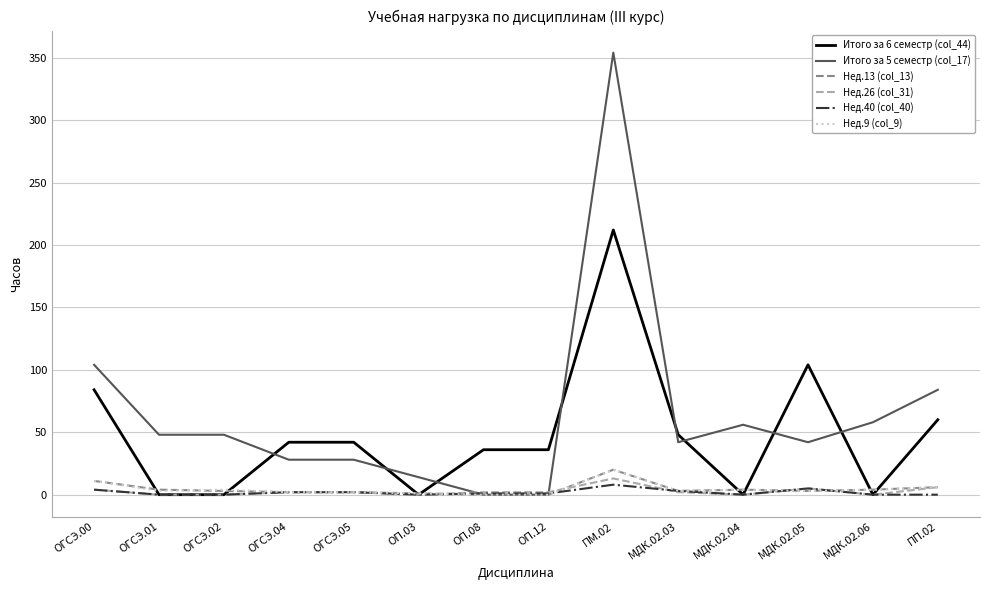

The value of Итого за 5 семестр (col_17) at ОП.08 is 0. True or false?

True